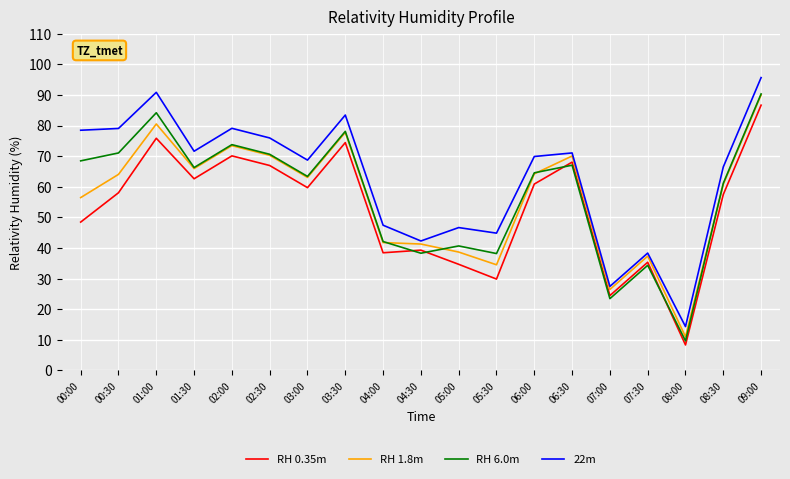

What is the minimum value for 22m?

14.3